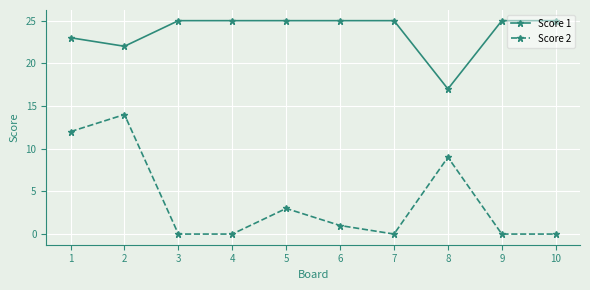

At which category is the sum across all series the highest?

2